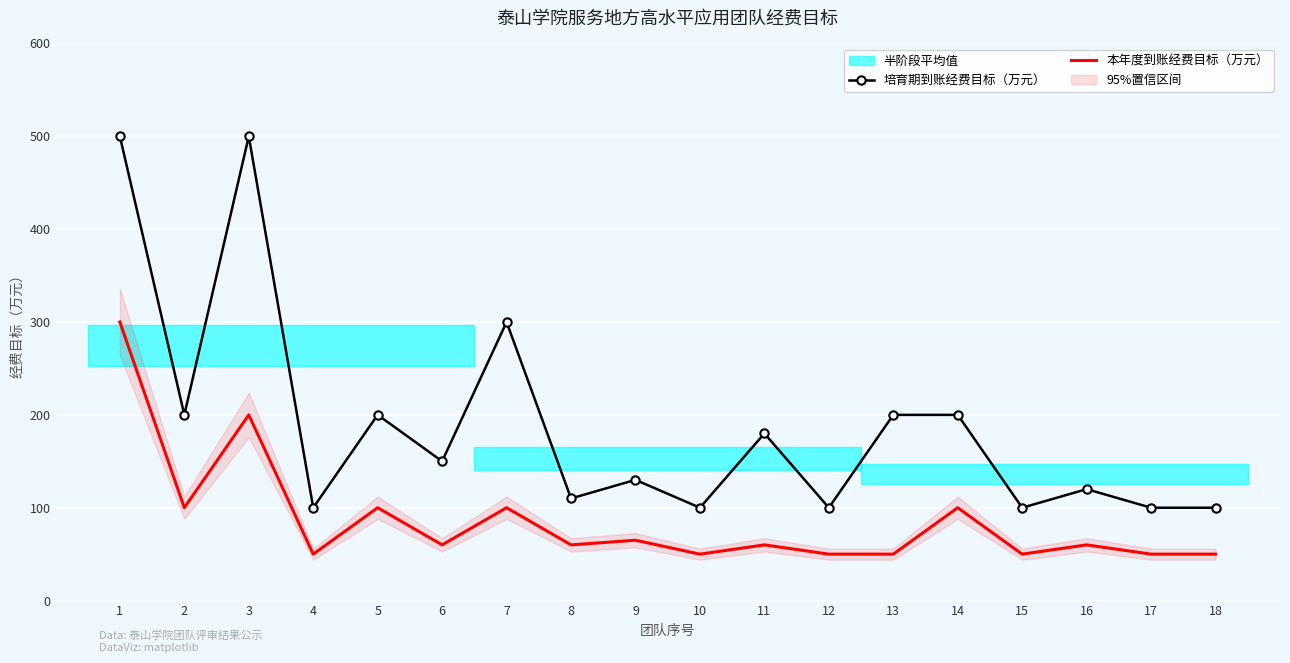

How many lines are shown in the chart?

2